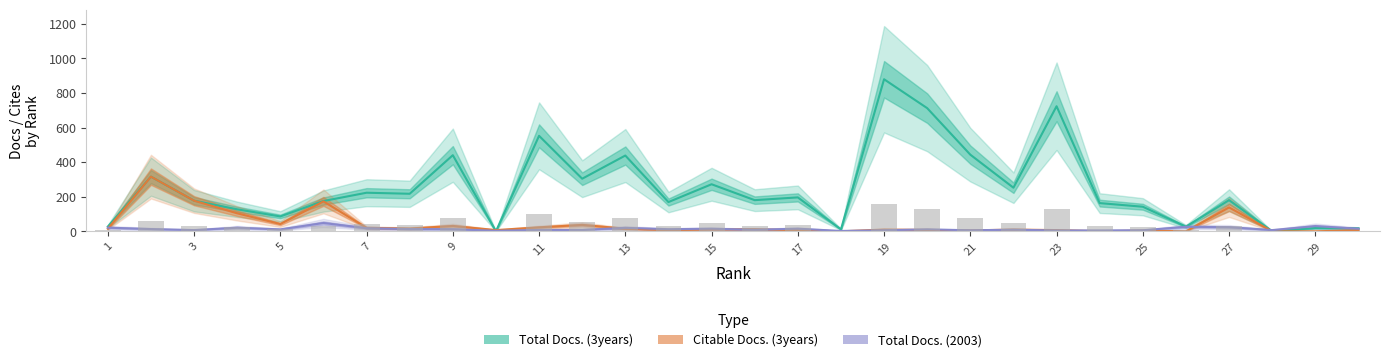

How many positive values does the Total Docs. (3years) series have?

28